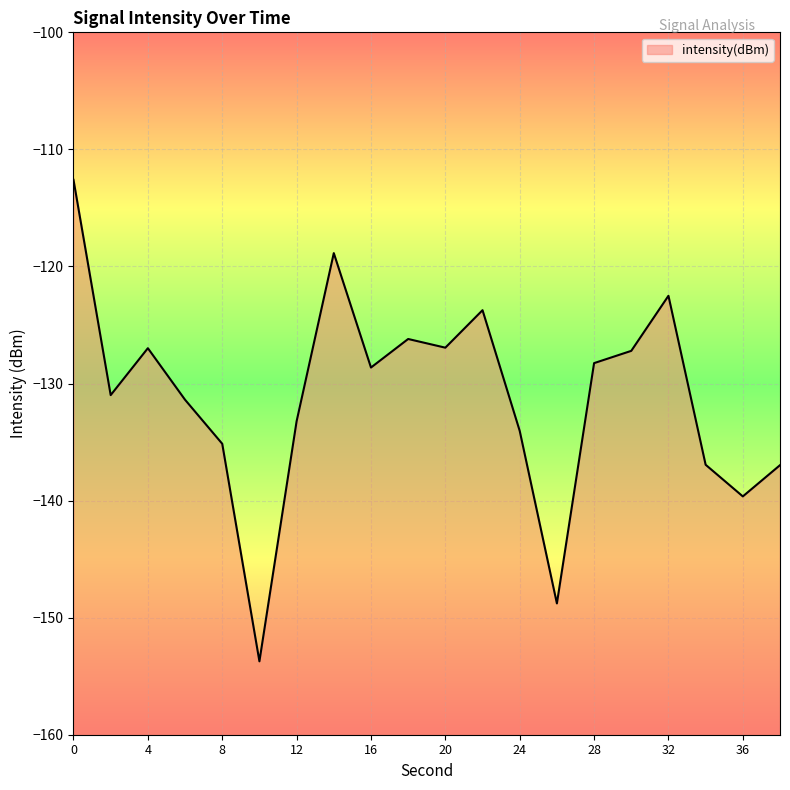

List the labels in order of value, largest first.

0, 14, 32, 22, 18, 20, 4, 30, 28, 16, 2, 6, 12, 24, 8, 34, 38, 36, 26, 10